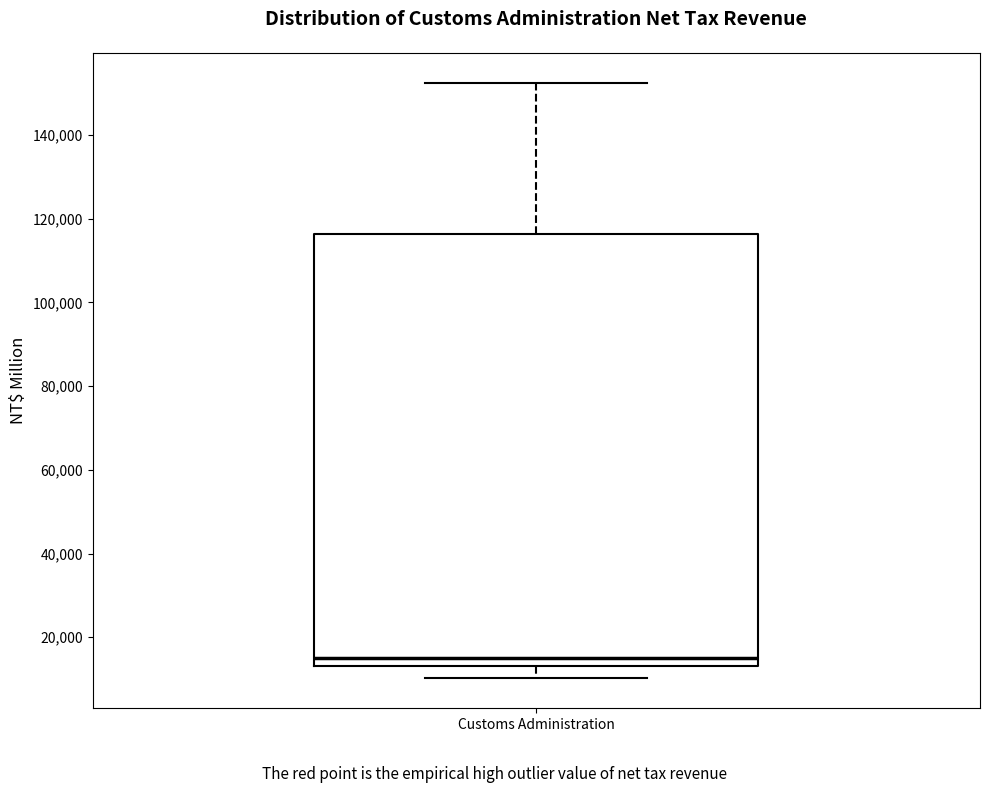

Read this box plot against the y-axis: the position of the median line, the range covered by the box, and the ends of both whiskers. The values are not printed on the chart, so give them approximately, as read against the axis.

median 16000, box 14000 to 116000, whiskers 10000 to 152000